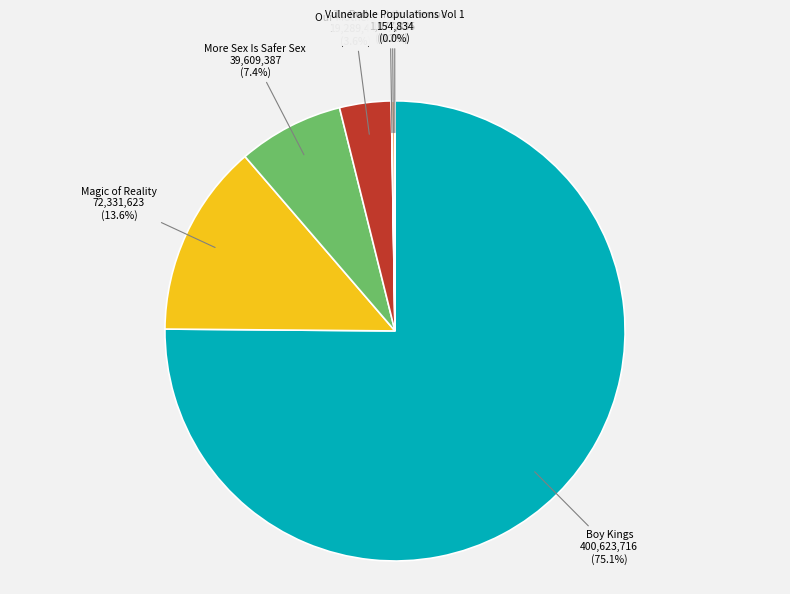

True or false: Our Mothers War accounts for 4% of the total.

True